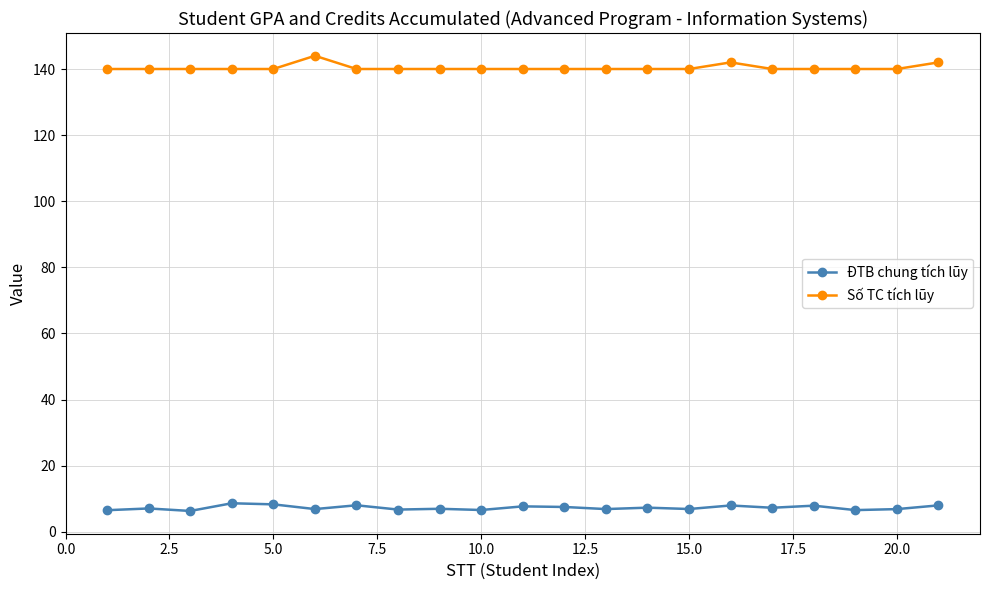

What is the greatest value displayed?

144.0